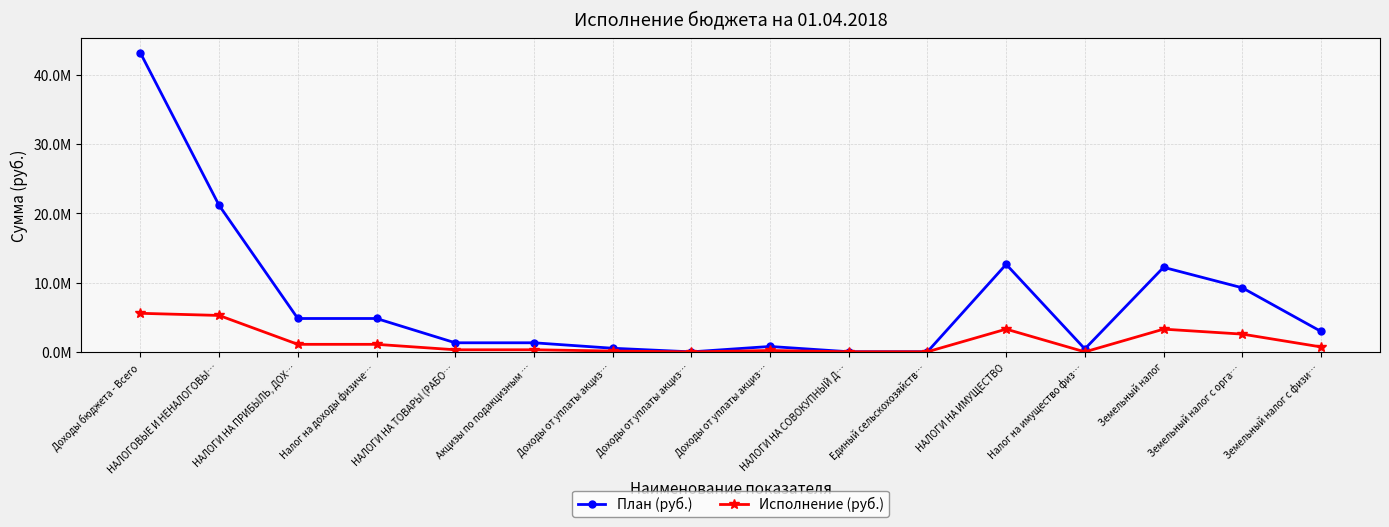

True or false: План (руб.) has a value of 1930076.2 at Земельный налог с физи….

False